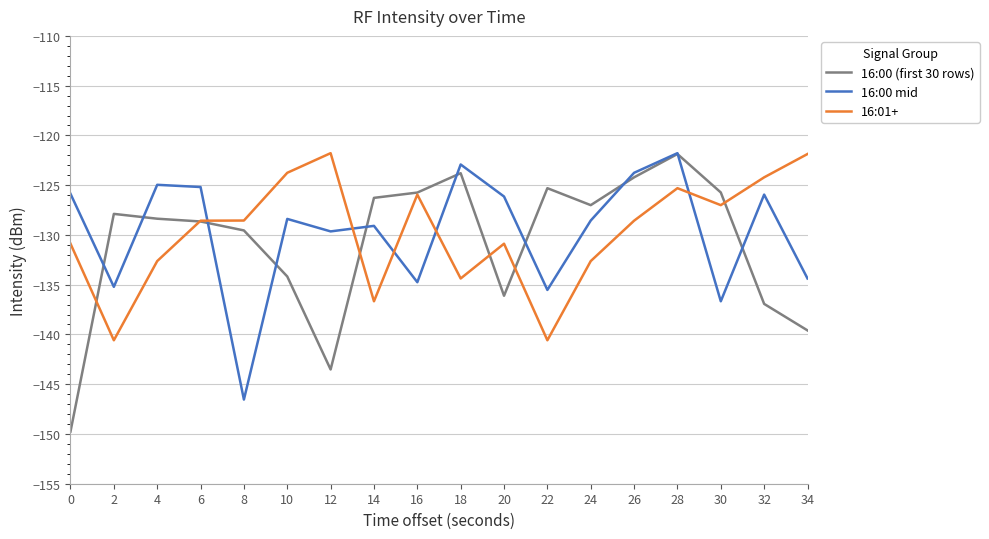

What is the maximum value for 16:01+?

-121.8